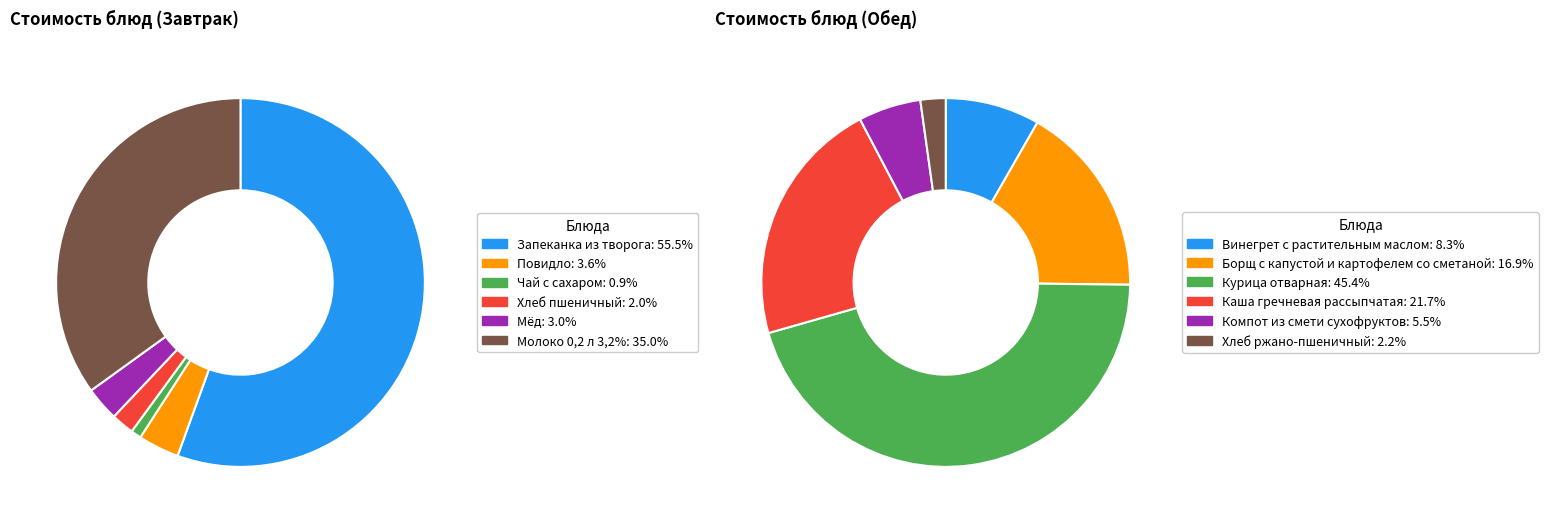

Which category has the smallest portion of the pie?

Чай с сахаром